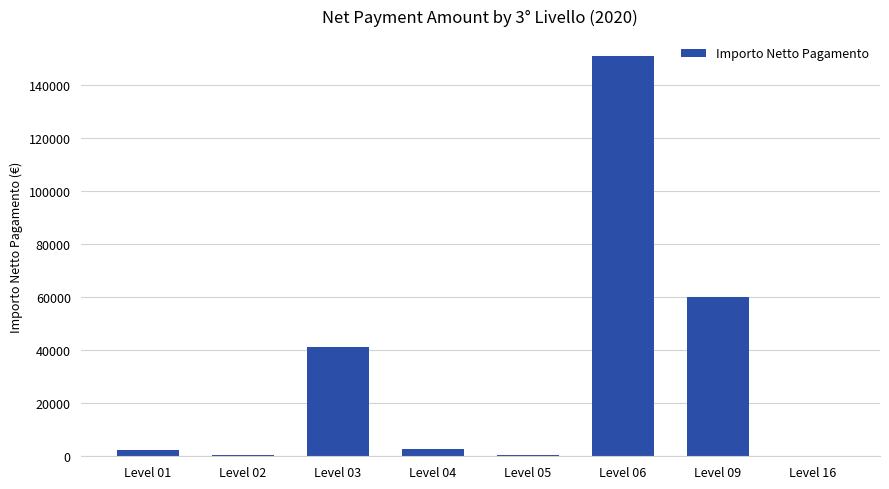

What is the greatest value displayed?

150823.0